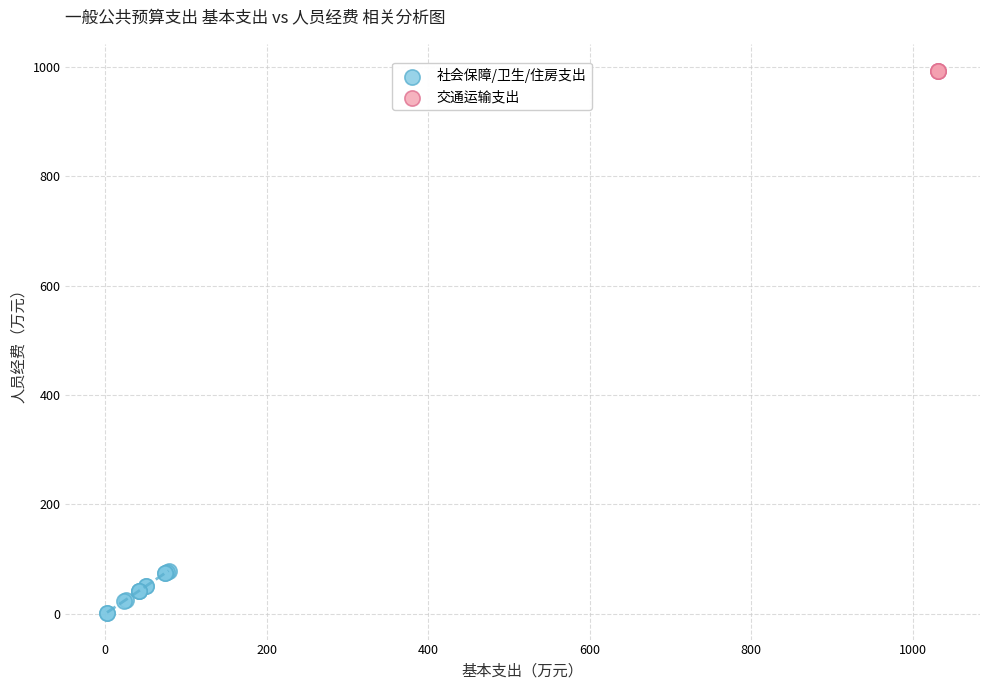

Which series contains the highest Y value?

交通运输支出